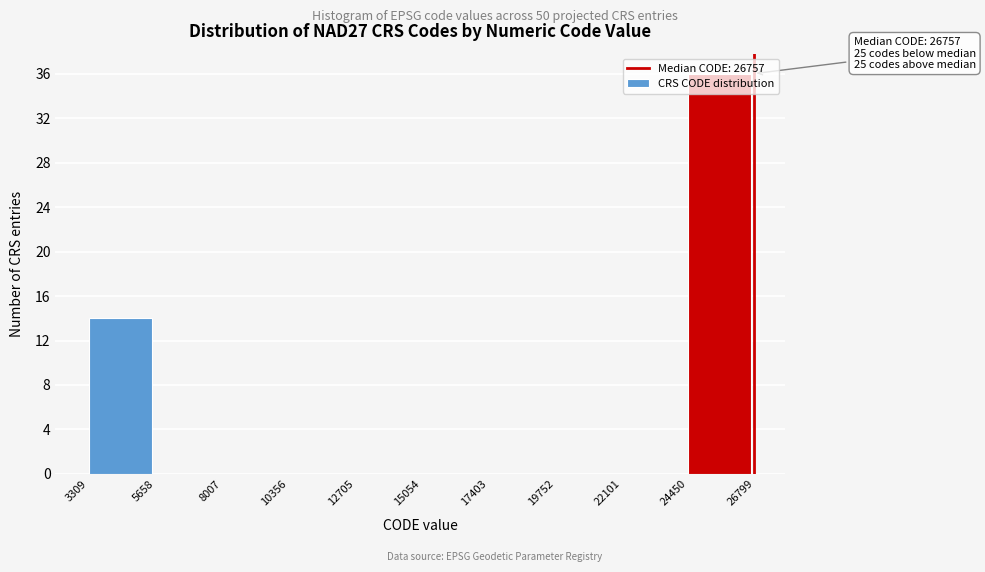

Over which range of the x-axis is the bar tallest?

24450 to 26799